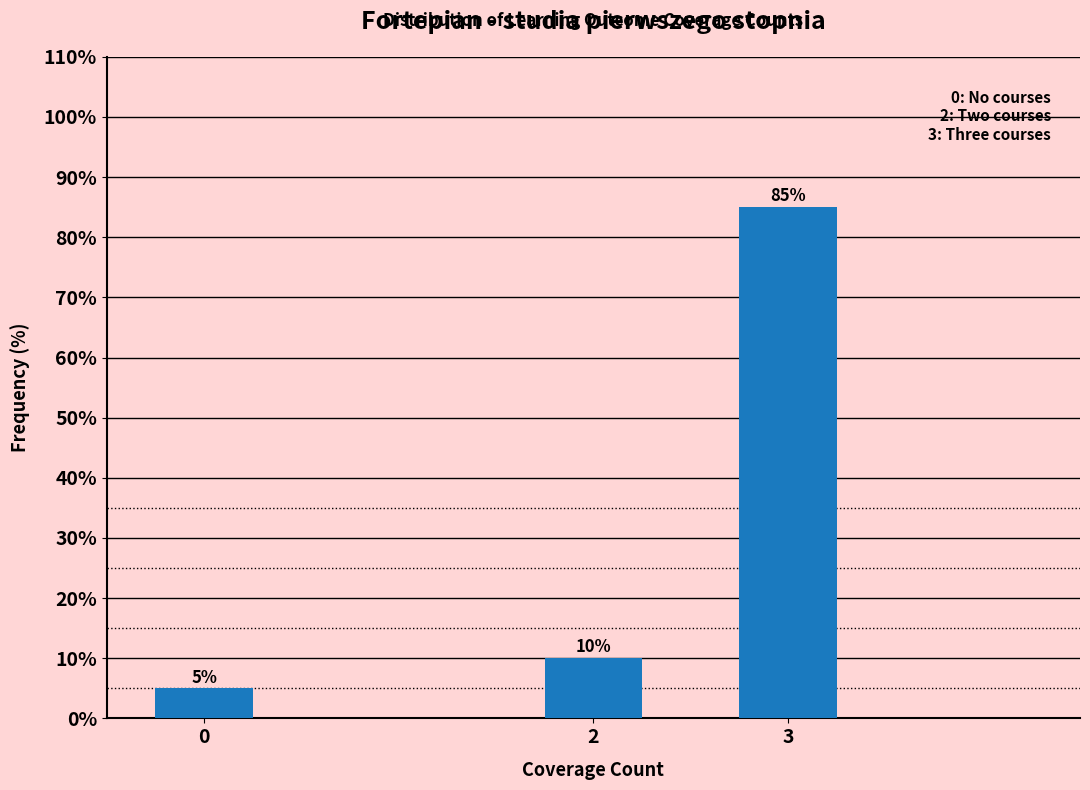

Reading left to right, extract all data points from this chart.

0=5	2=10	3=85